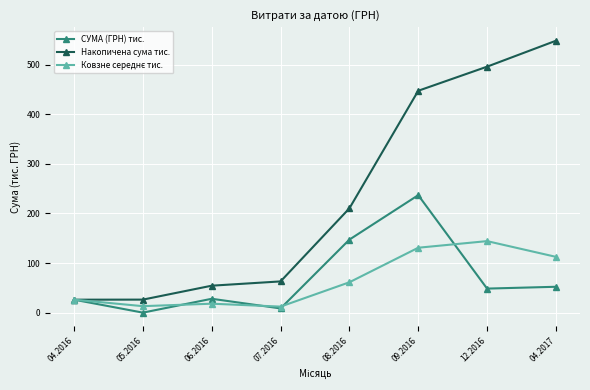

The СУМА (ГРН) тис. series shows 147.3 at 08.2016. True or false?

True